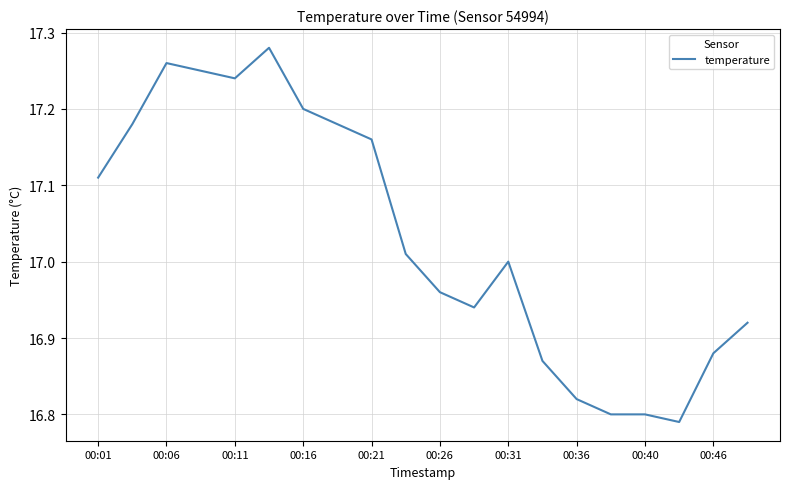

What is the difference between the maximum and minimum values?

0.5